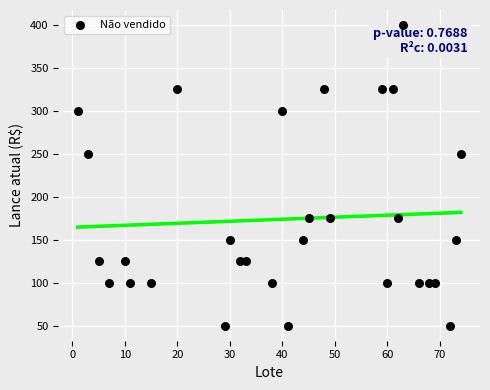

What is the range of X values (max minus min)?

73